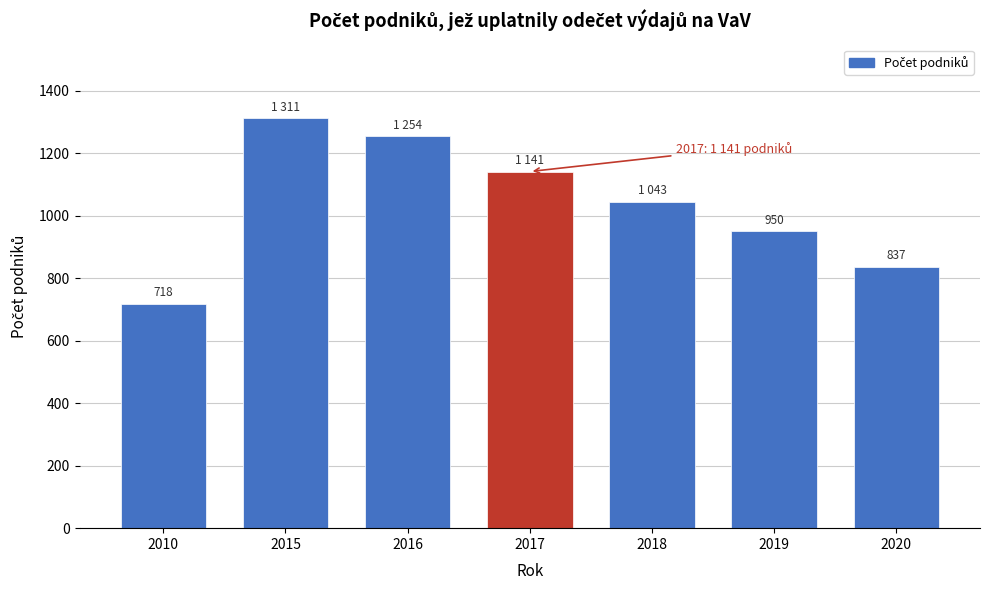

Reading left to right, transcribe all the data shown in this chart.

718	1311	1254	1141	1043	950	837